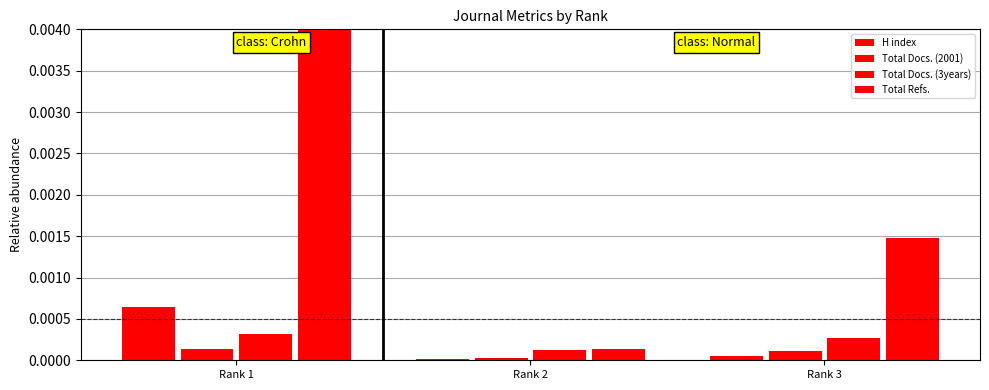

The value of H index at Rank 2 is 0.0. True or false?

True